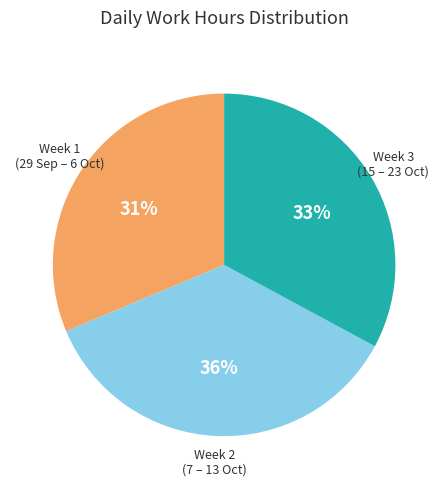

To the nearest percent, what is the average slice percentage?

33%